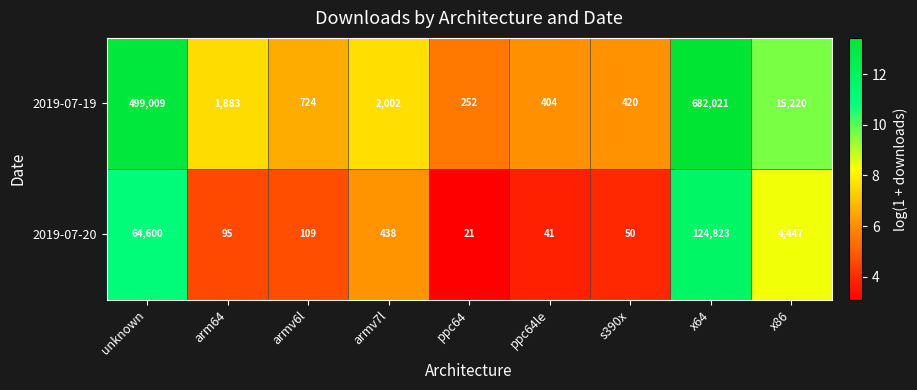

Count the number of data series in this chart.

2